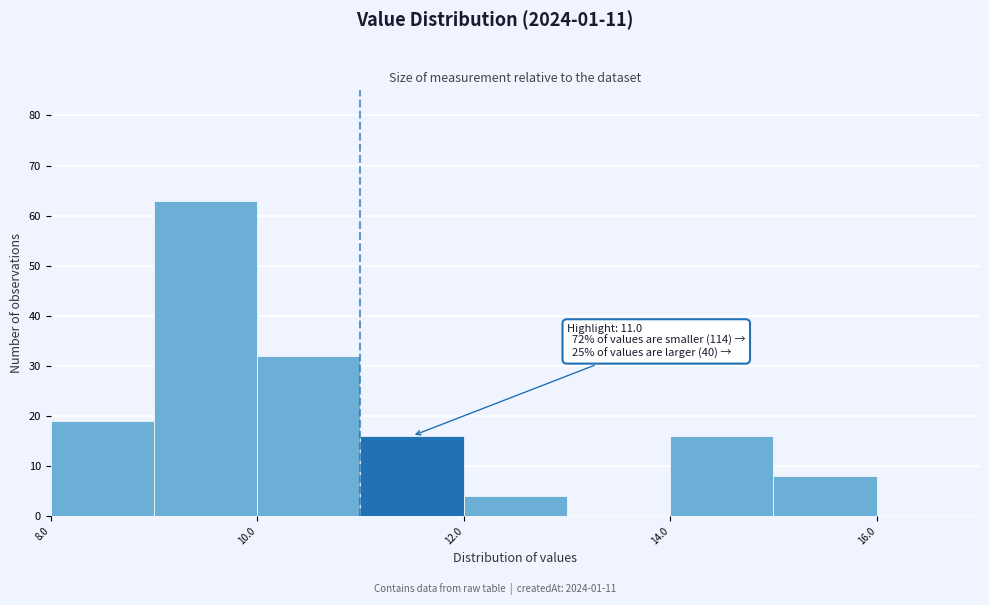

Which range on the x-axis has the tallest bar?

9 to 10